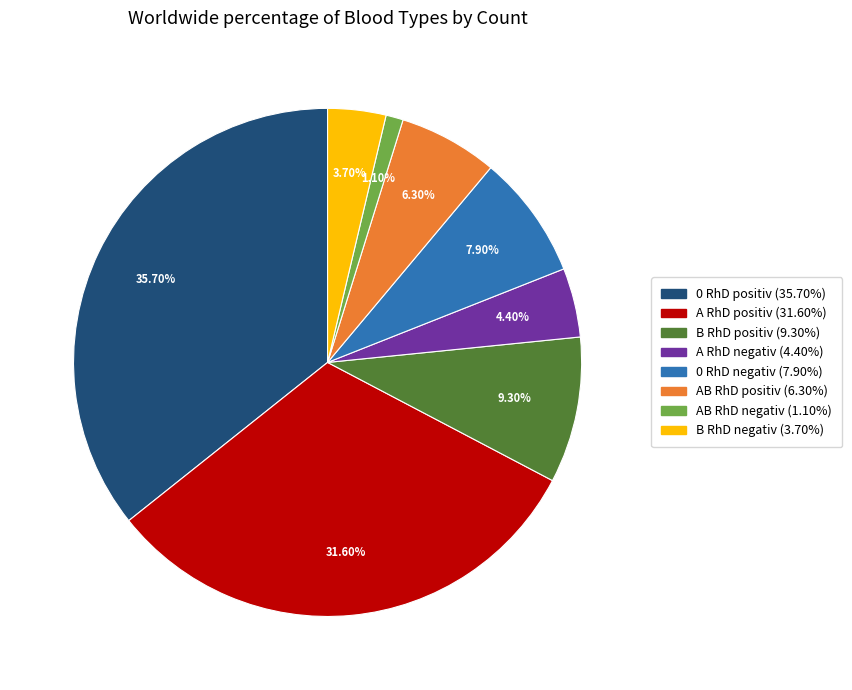

What percentage is the AB RhD positiv slice, to the nearest percent?

6%